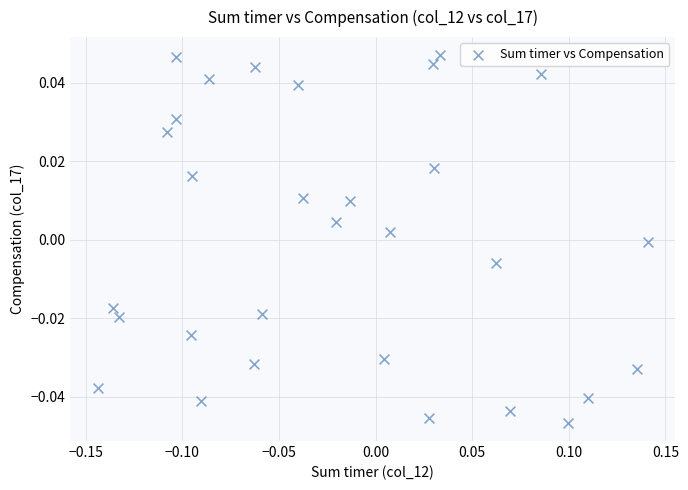

What is the range of X values (max minus min)?

0.3